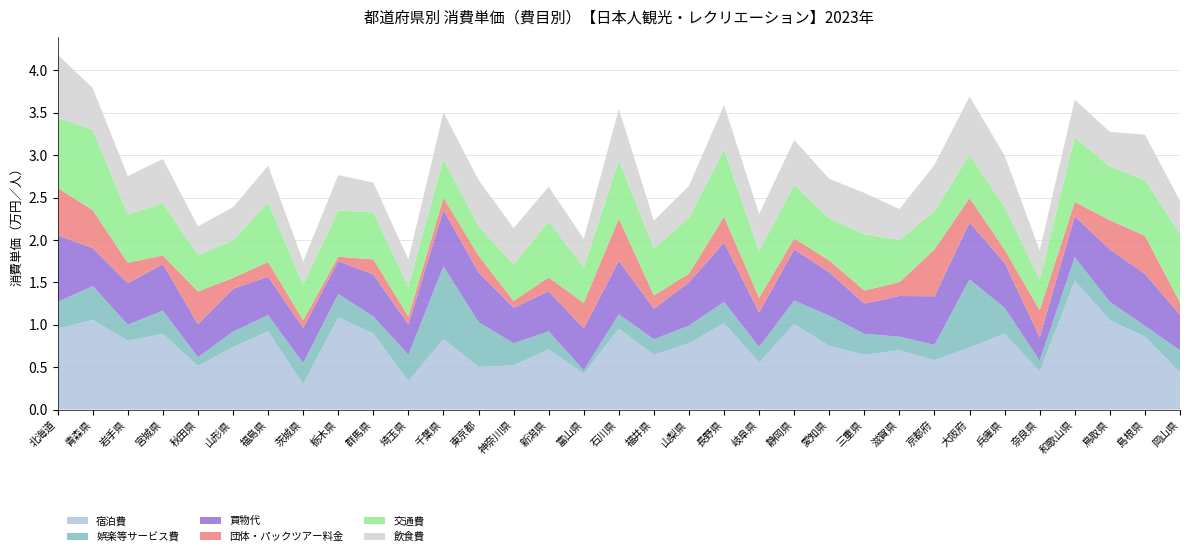

Reading left to right, what are all the values shown in this chart?

宿泊費: 北海道=1.0	青森県=1.1	岩手県=0.8	宮城県=0.9	秋田県=0.5	山形県=0.7	福島県=0.9	茨城県=0.3	栃木県=1.1	群馬県=0.9	埼玉県=0.3	千葉県=0.8	東京都=0.5	神奈川県=0.5	新潟県=0.7	富山県=0.4	石川県=1.0	福井県=0.6	山梨県=0.8	長野県=1.0	岐阜県=0.6	静岡県=1.0	愛知県=0.8	三重県=0.6	滋賀県=0.7	京都府=0.6	大阪府=0.7	兵庫県=0.9	奈良県=0.4	和歌山県=1.5	鳥取県=1.1	島根県=0.9	岡山県=0.4
娯楽等サービス費: 北海道=0.3	青森県=0.4	岩手県=0.2	宮城県=0.3	秋田県=0.1	山形県=0.2	福島県=0.2	茨城県=0.2	栃木県=0.3	群馬県=0.2	埼玉県=0.3	千葉県=0.9	東京都=0.5	神奈川県=0.3	新潟県=0.2	富山県=0.0	石川県=0.2	福井県=0.2	山梨県=0.2	長野県=0.3	岐阜県=0.2	静岡県=0.3	愛知県=0.4	三重県=0.2	滋賀県=0.2	京都府=0.2	大阪府=0.8	兵庫県=0.3	奈良県=0.1	和歌山県=0.3	鳥取県=0.2	島根県=0.1	岡山県=0.3
買物代: 北海道=0.8	青森県=0.4	岩手県=0.5	宮城県=0.6	秋田県=0.4	山形県=0.5	福島県=0.5	茨城県=0.4	栃木県=0.4	群馬県=0.5	埼玉県=0.4	千葉県=0.7	東京都=0.6	神奈川県=0.4	新潟県=0.5	富山県=0.5	石川県=0.6	福井県=0.4	山梨県=0.5	長野県=0.7	岐阜県=0.4	静岡県=0.6	愛知県=0.5	三重県=0.4	滋賀県=0.5	京都府=0.6	大阪府=0.7	兵庫県=0.5	奈良県=0.3	和歌山県=0.5	鳥取県=0.6	島根県=0.6	岡山県=0.4
団体・パックツアー料金: 北海道=0.6	青森県=0.4	岩手県=0.2	宮城県=0.1	秋田県=0.4	山形県=0.1	福島県=0.2	茨城県=0.1	栃木県=0.1	群馬県=0.2	埼玉県=0.1	千葉県=0.1	東京都=0.2	神奈川県=0.1	新潟県=0.2	富山県=0.3	石川県=0.5	福井県=0.2	山梨県=0.1	長野県=0.3	岐阜県=0.2	静岡県=0.1	愛知県=0.1	三重県=0.2	滋賀県=0.2	京都府=0.6	大阪府=0.3	兵庫県=0.2	奈良県=0.3	和歌山県=0.2	鳥取県=0.3	島根県=0.4	岡山県=0.1
交通費: 北海道=0.8	青森県=0.9	岩手県=0.6	宮城県=0.6	秋田県=0.4	山形県=0.4	福島県=0.7	茨城県=0.4	栃木県=0.5	群馬県=0.6	埼玉県=0.4	千葉県=0.5	東京都=0.3	神奈川県=0.4	新潟県=0.7	富山県=0.4	石川県=0.7	福井県=0.6	山梨県=0.7	長野県=0.8	岐阜県=0.6	静岡県=0.6	愛知県=0.5	三重県=0.7	滋賀県=0.5	京都府=0.5	大阪府=0.5	兵庫県=0.5	奈良県=0.4	和歌山県=0.8	鳥取県=0.6	島根県=0.7	岡山県=0.8
飲食費: 北海道=0.7	青森県=0.5	岩手県=0.5	宮城県=0.5	秋田県=0.3	山形県=0.4	福島県=0.4	茨城県=0.3	栃木県=0.4	群馬県=0.4	埼玉県=0.3	千葉県=0.6	東京都=0.5	神奈川県=0.4	新潟県=0.4	富山県=0.3	石川県=0.6	福井県=0.3	山梨県=0.4	長野県=0.5	岐阜県=0.4	静岡県=0.5	愛知県=0.5	三重県=0.5	滋賀県=0.4	京都府=0.5	大阪府=0.7	兵庫県=0.6	奈良県=0.3	和歌山県=0.4	鳥取県=0.4	島根県=0.5	岡山県=0.4